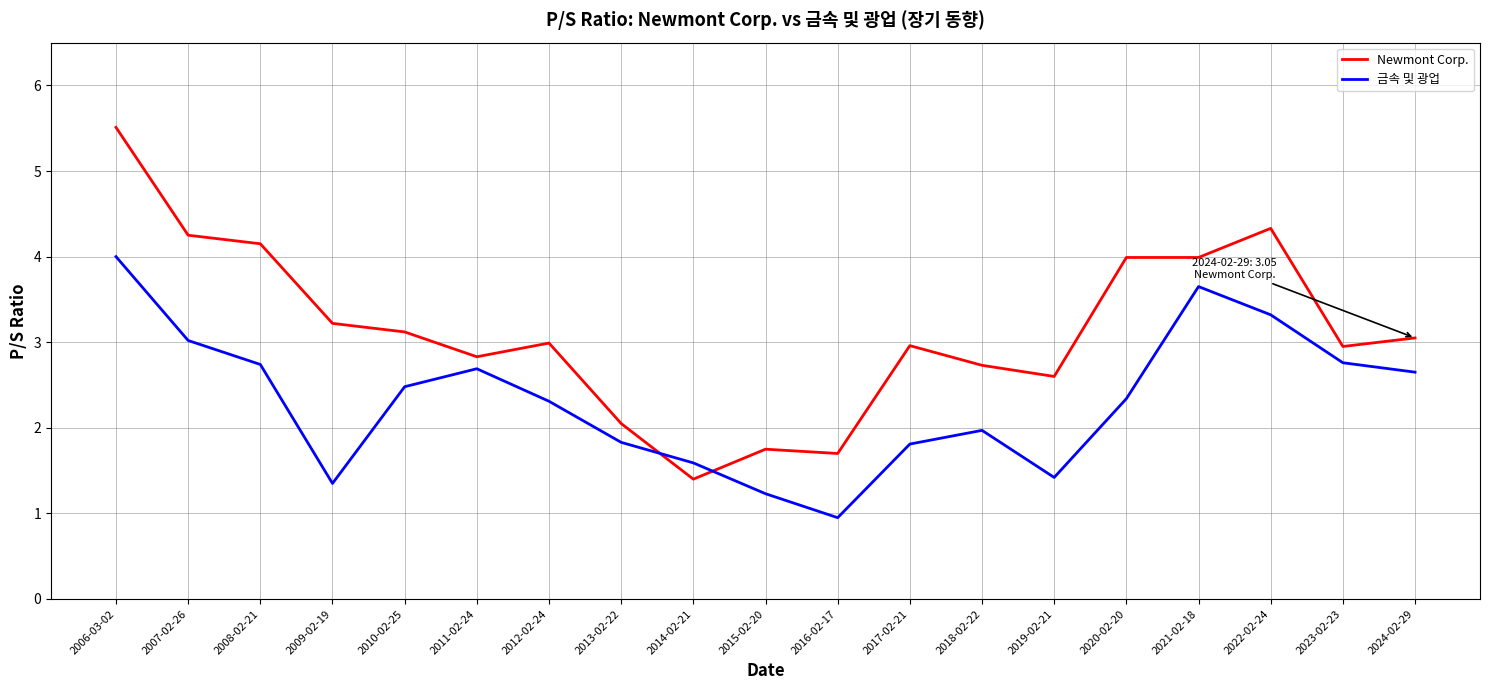

What is the difference between the highest and lowest values at 2007-02-26?

1.2